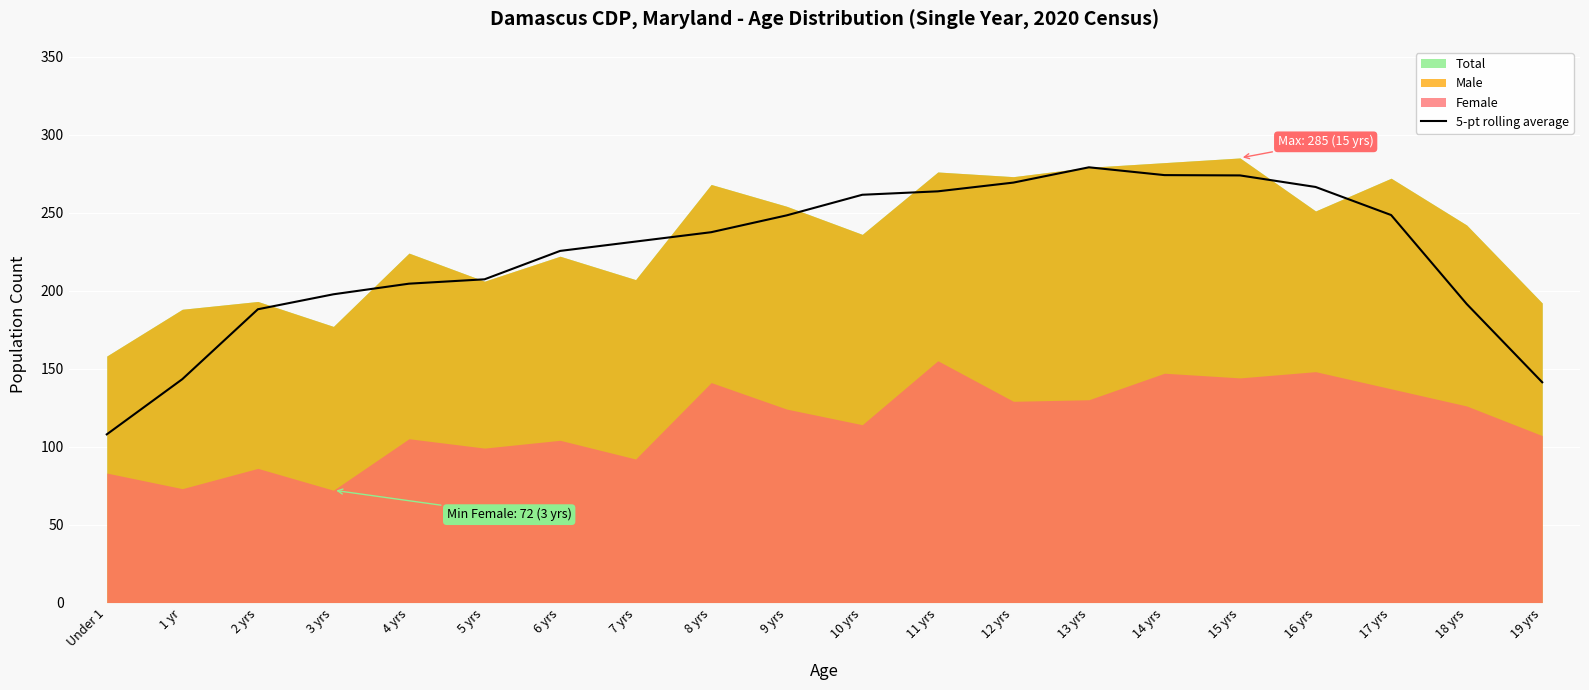

How many values are below 237?

10